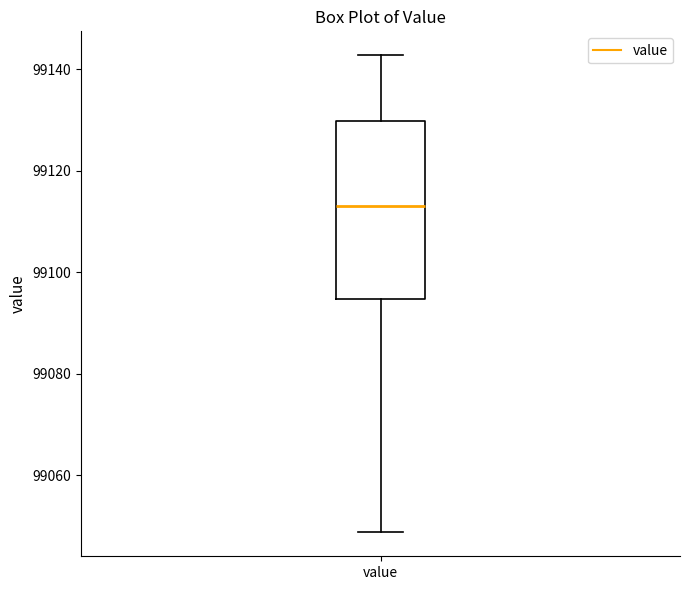

Transcribe this box plot: give where the median line is, the range the box spans, and where the two whiskers end, as read against the y-axis. The values are not printed on the chart, so give them approximately, as read against the axis.

median 99114, box 99094 to 99130, whiskers 99048 to 99142